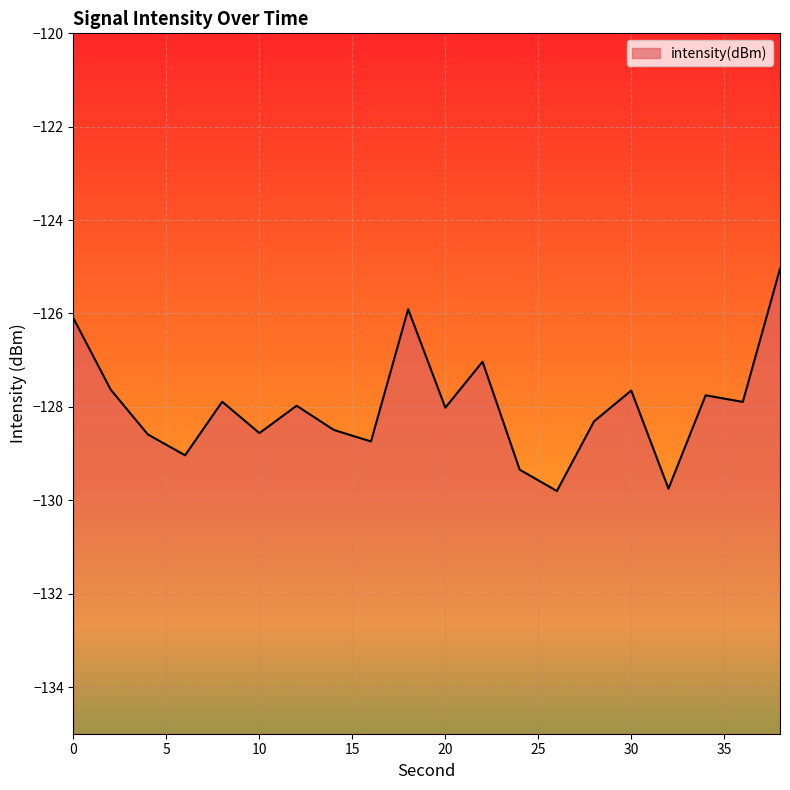

How many data points are less than -127?

17